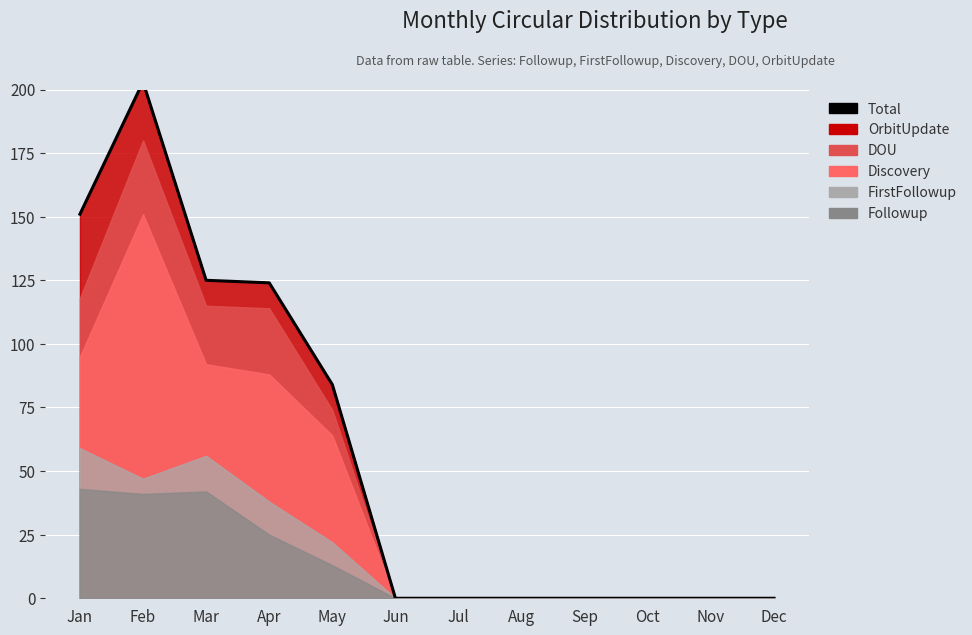

Is it true that the value at Aug is 0?

True